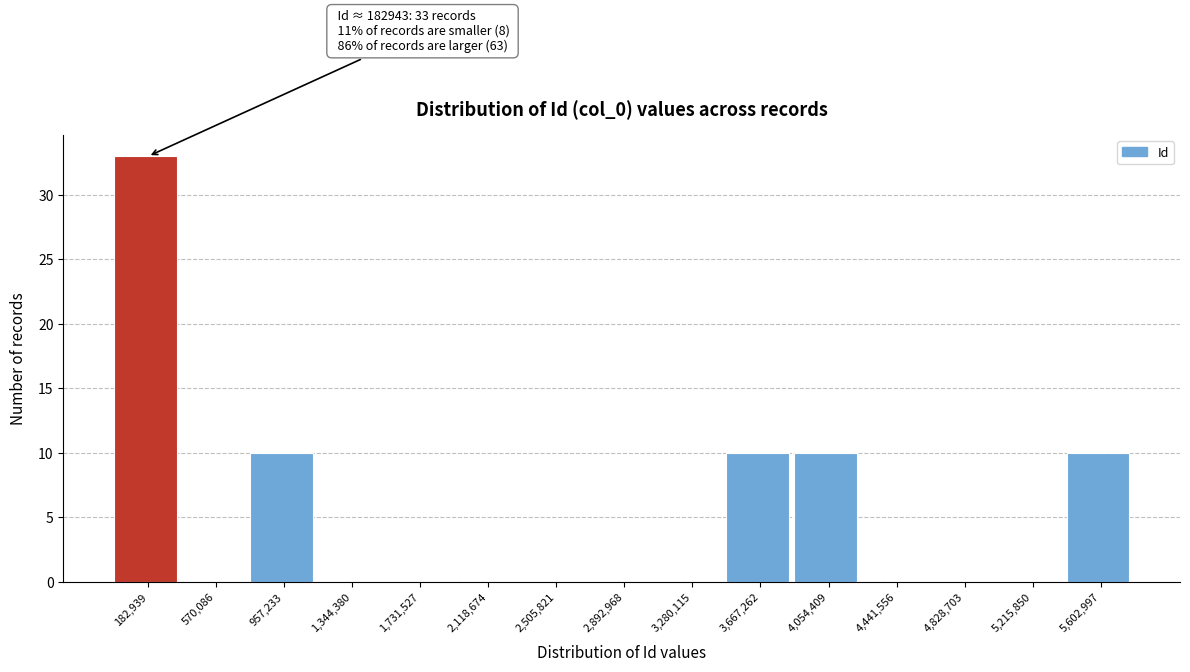

Reading left to right, transcribe all the data shown in this chart.

182,939=33	570,086=0	957,233=10	1,344,380=0	1,731,527=0	2,118,674=0	2,505,821=0	2,892,968=0	3,280,115=0	3,667,262=10	4,054,409=10	4,441,556=0	4,828,703=0	5,215,850=0	5,602,997=10